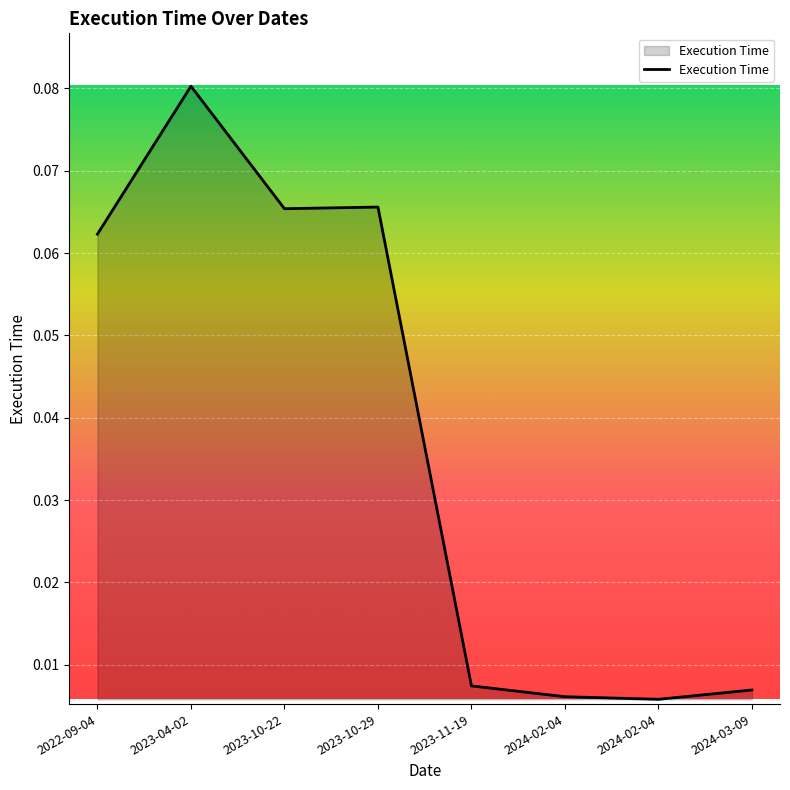

What value does the data have at 2022-09-04?

0.1